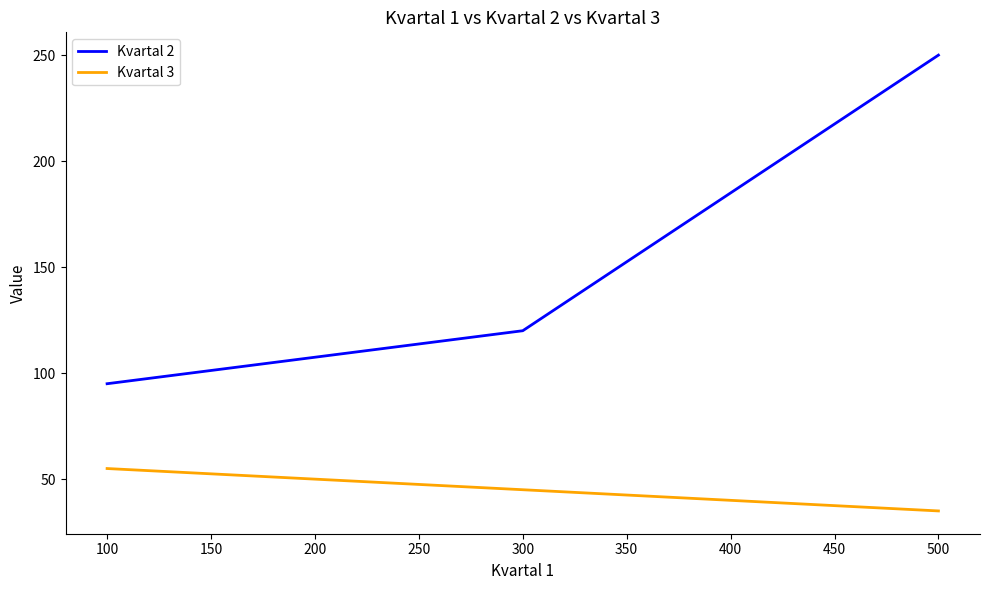

The value of Kvartal 2 at 100 is 50. True or false?

False